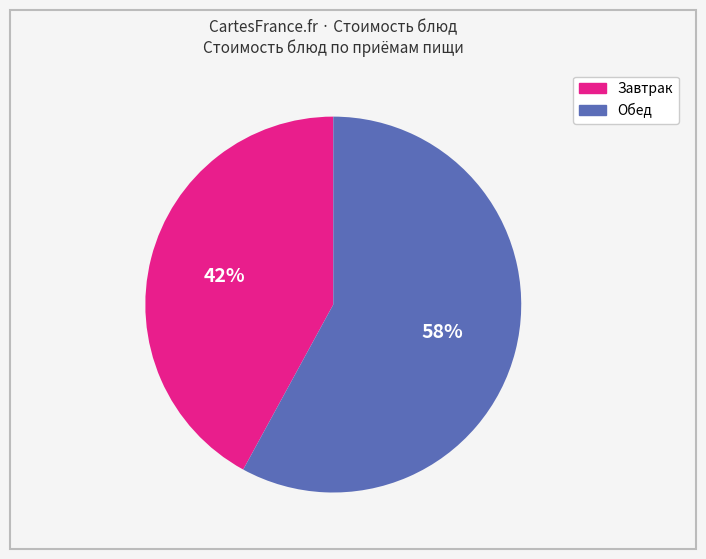

Which category has the biggest portion of the pie?

Обед